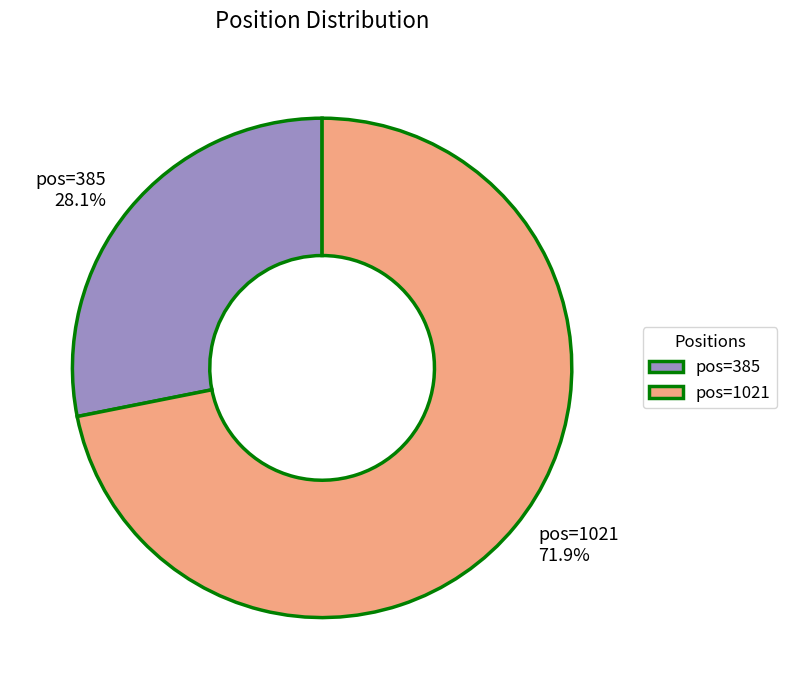

Count the number of slices in the pie.

2